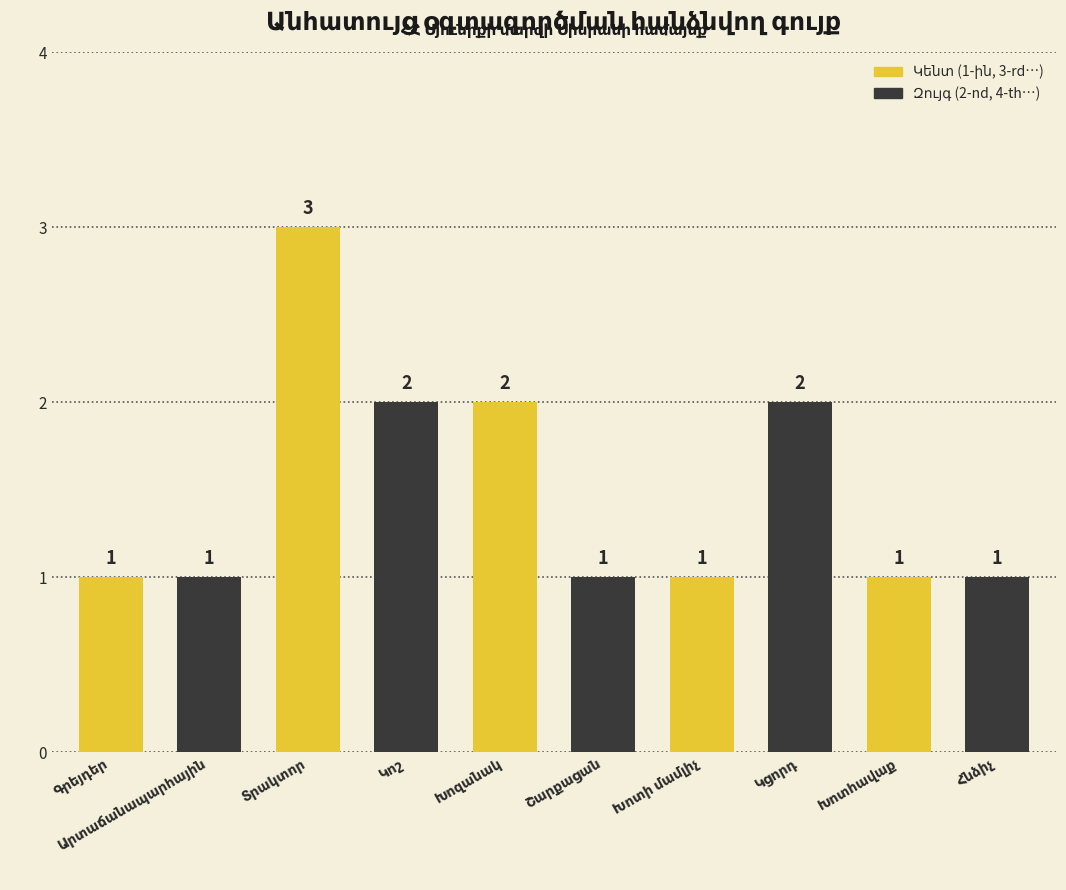

What is the value of the 8th bar from the left?

2